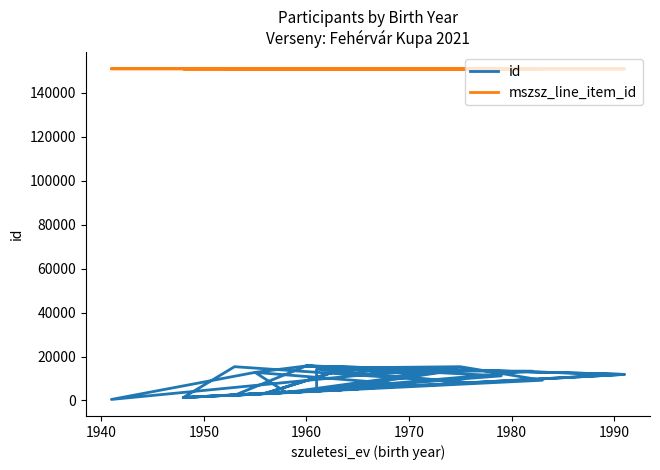

Which series has the widest spread of values?

id